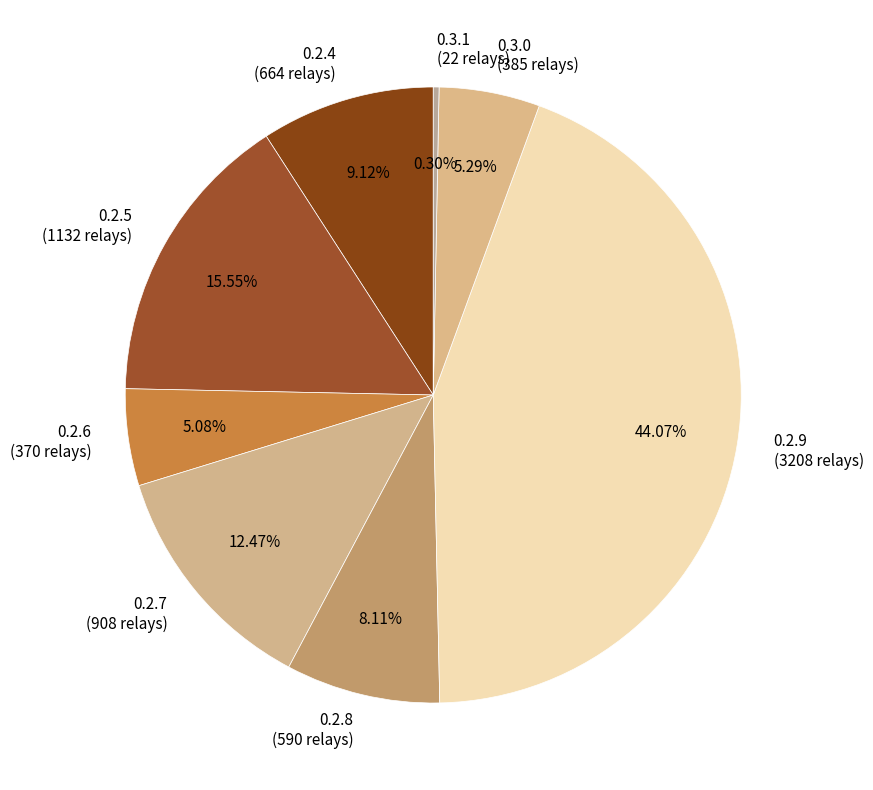

Combined, what portion of the pie is 0.2.6 and 0.3.0?

10.4%